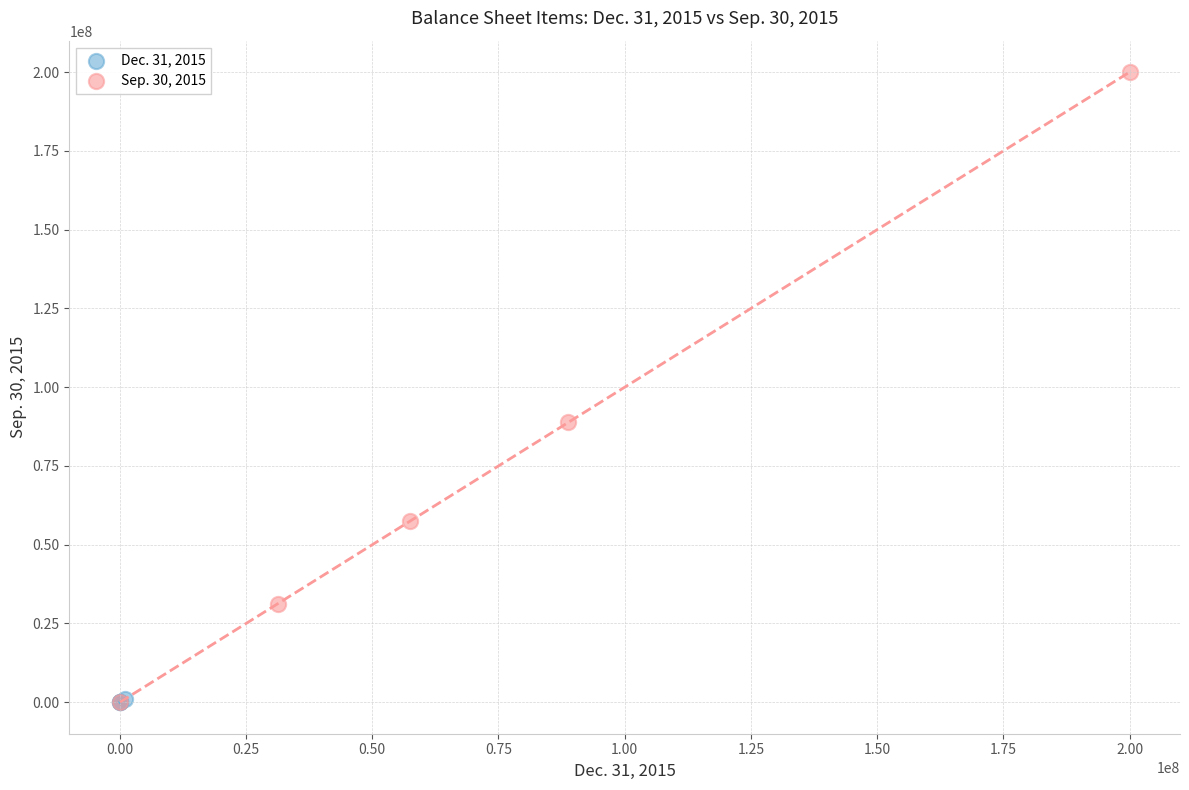

Which series reaches the maximum Y coordinate?

Sep. 30, 2015